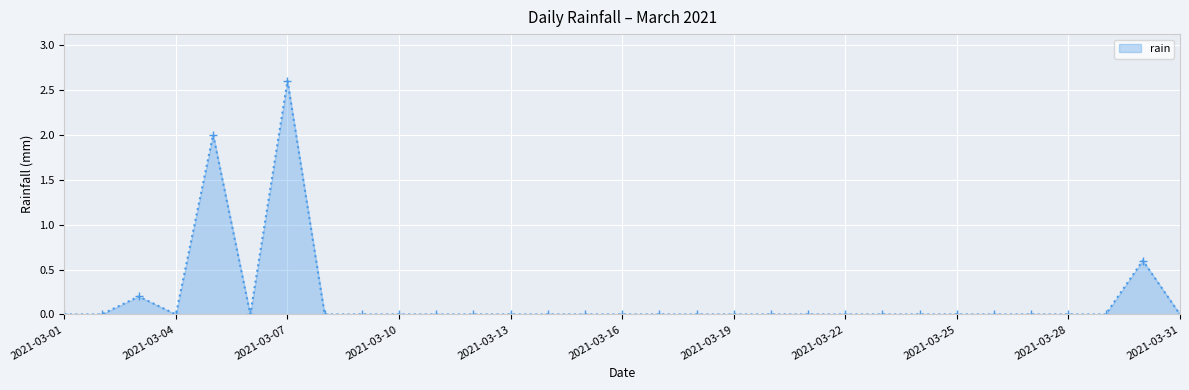

What is the greatest value displayed?

2.6